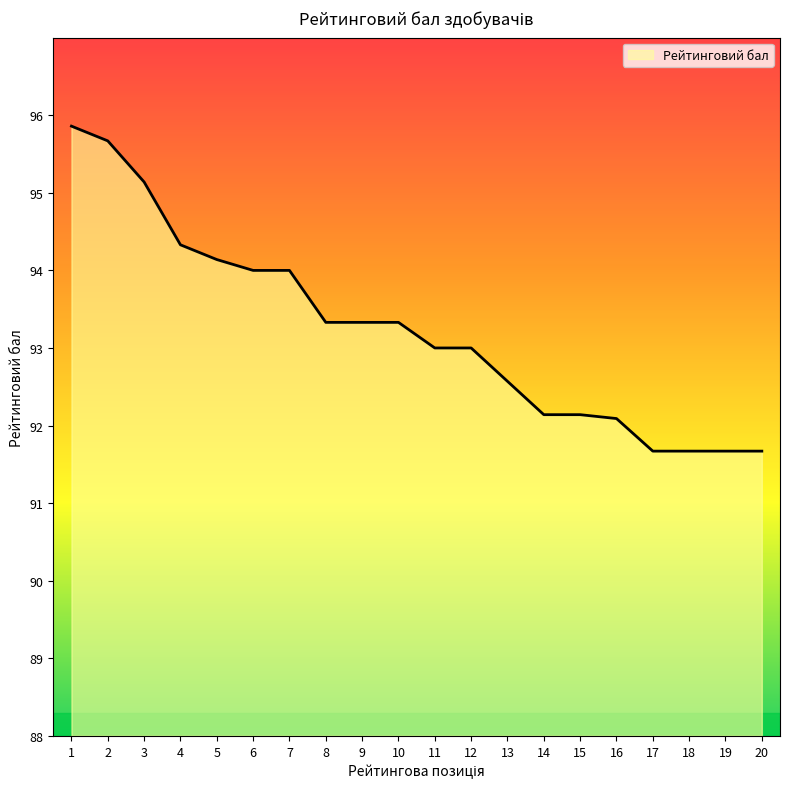

What is the sum of all values?

1864.8